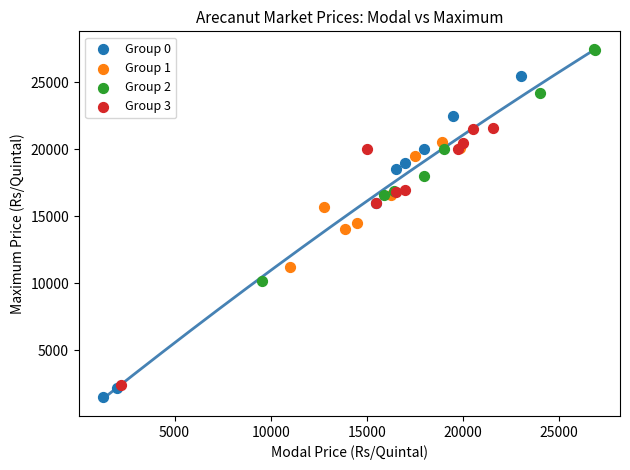

Which series has the largest Y range (max minus min)?

Group 0